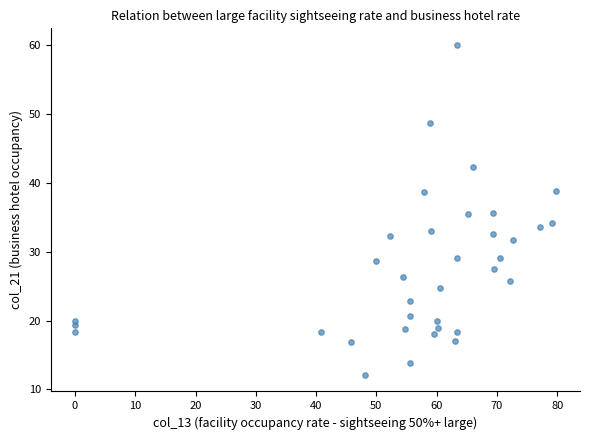

What is the range of Y values (max minus min)?

47.9